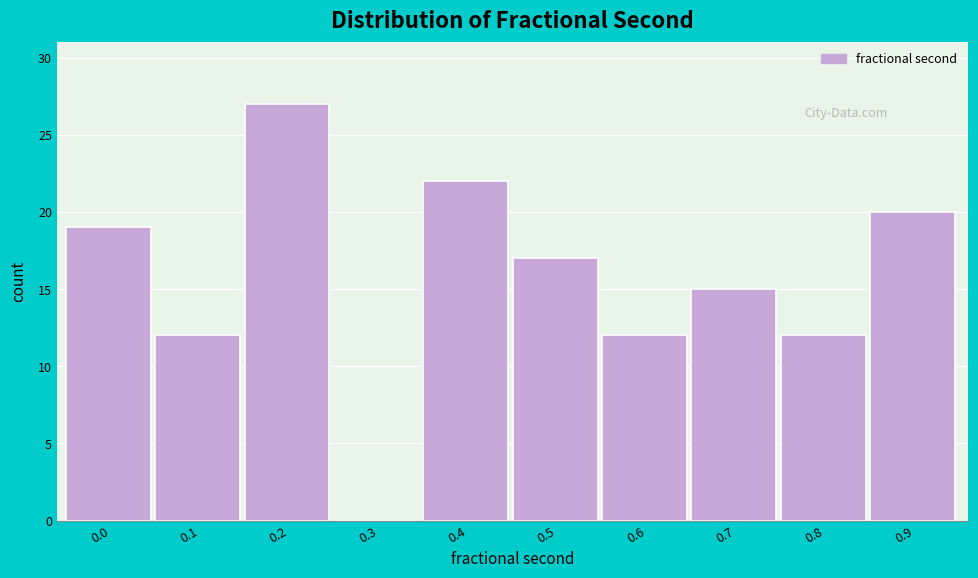

What is the change in value from 0.6 to 0.9?

+8